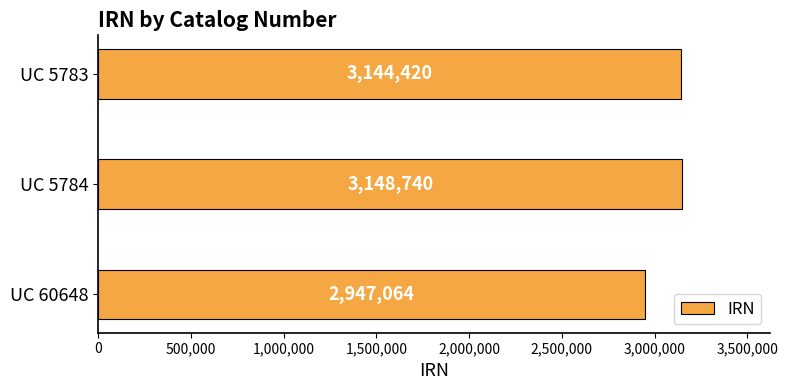

What value does the data have at UC 60648?

2947064